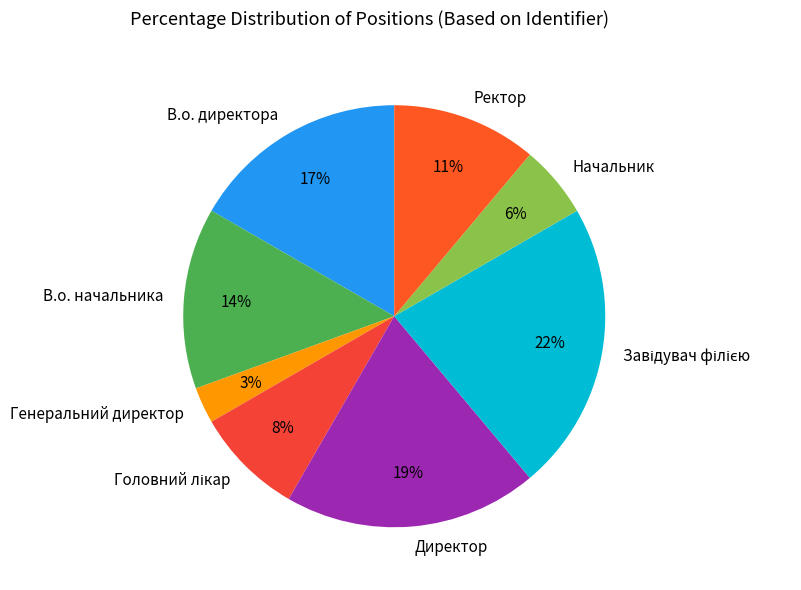

What is the ratio of the value at В.о. начальника to the value at В.о. директора?

0.8